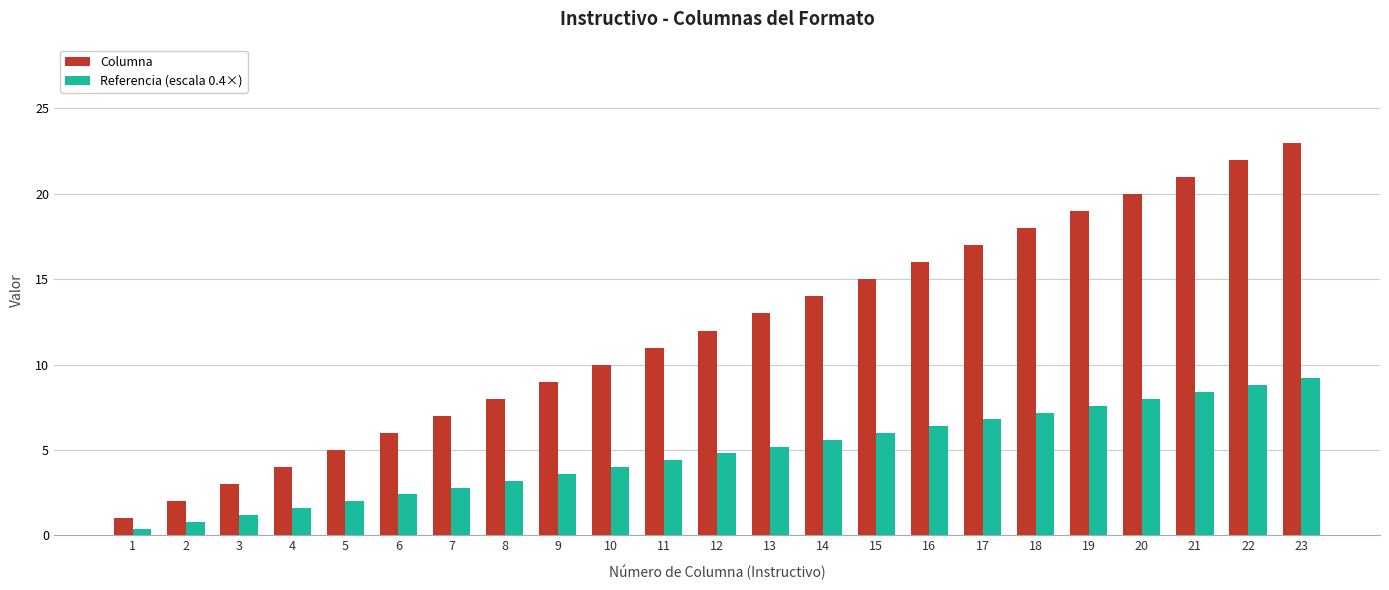

Is the value of Referencia (escala 0.4×) at 22 greater than the value of Columna at 17?

No